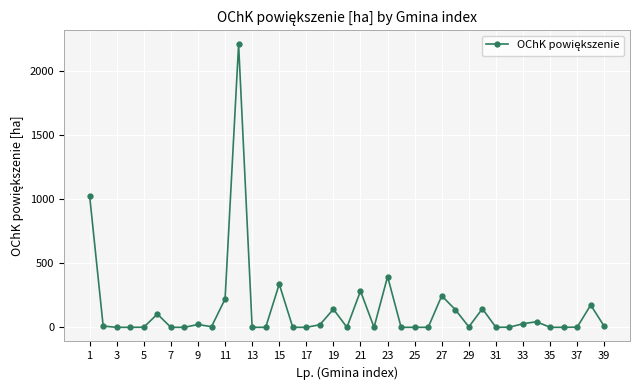

What is the average value?

142.7